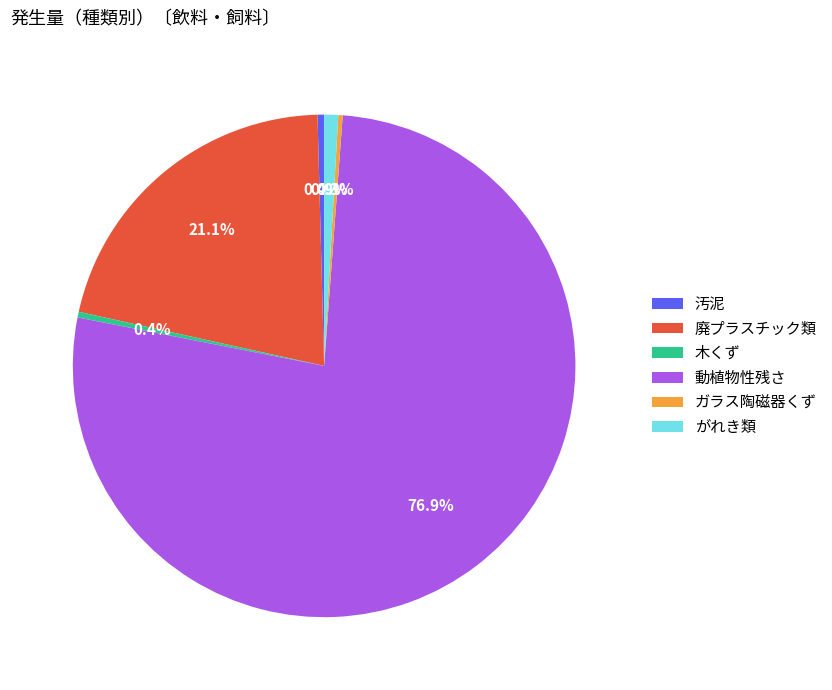

How many slices are in this pie chart?

6